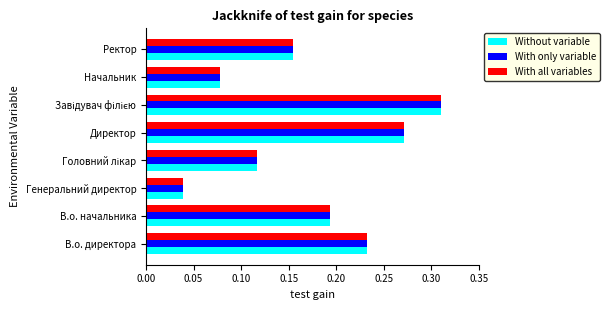

At which category does the chart reach its minimum across all series?

Генеральний директор